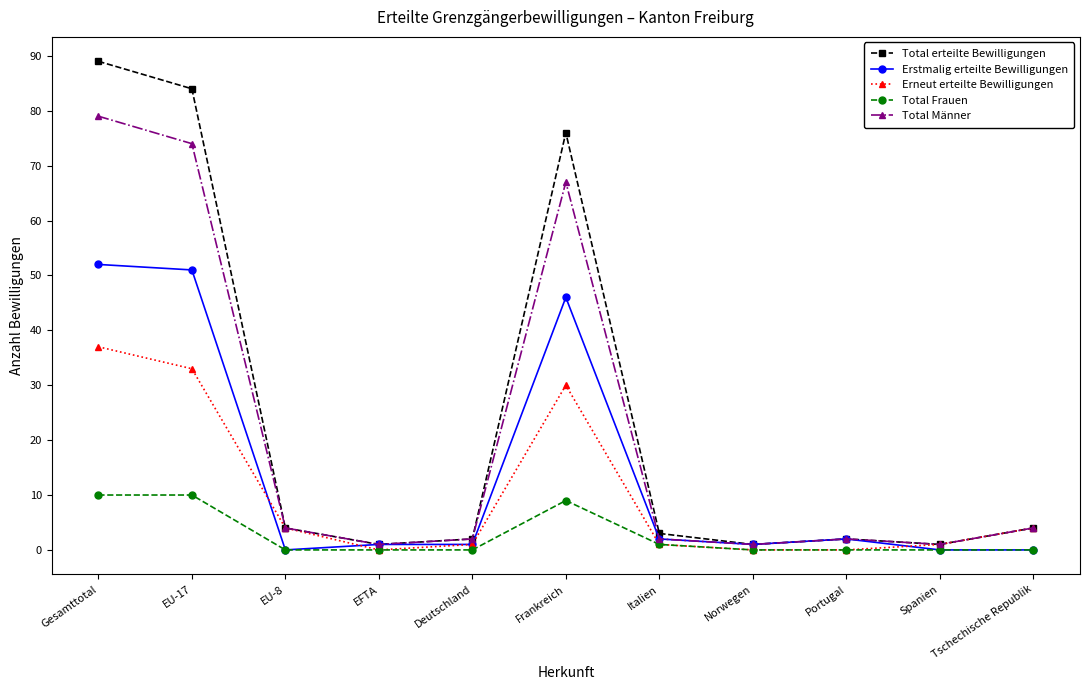

Does the chart have visible grid lines?

No